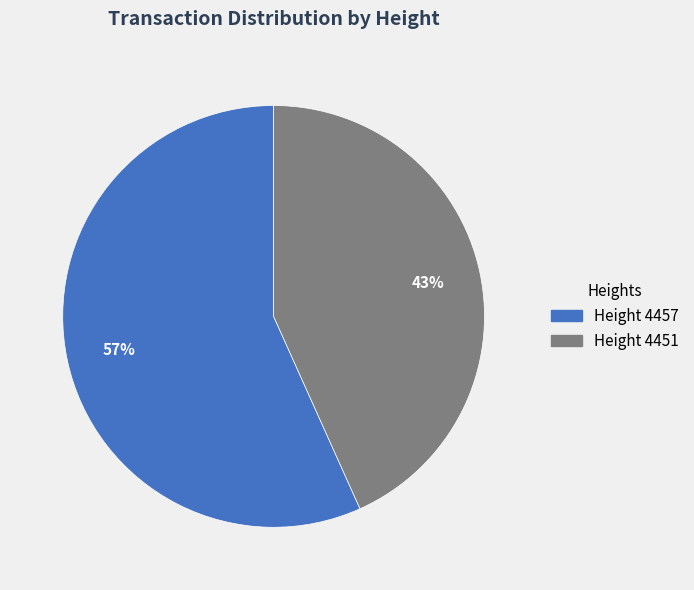

Is there a majority slice in this chart?

Yes